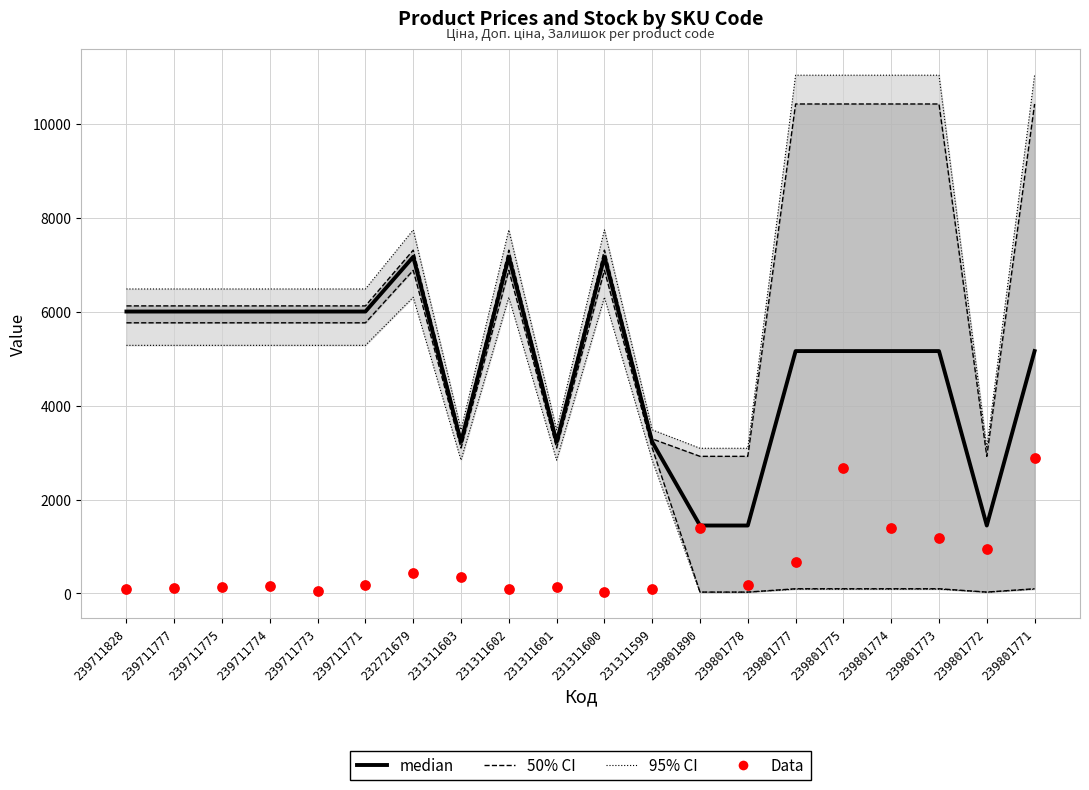

Which series has the largest total across all categories?

median